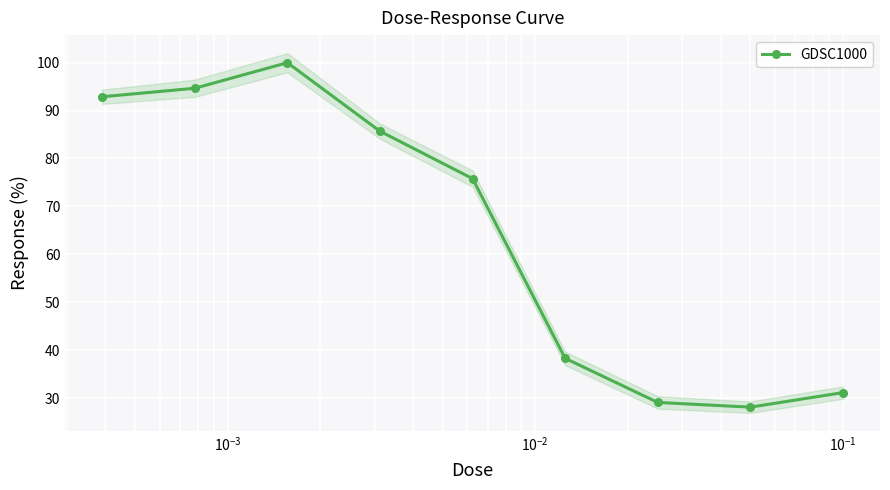

How many interior local peaks (higher than both neighbors) does the data have?

1